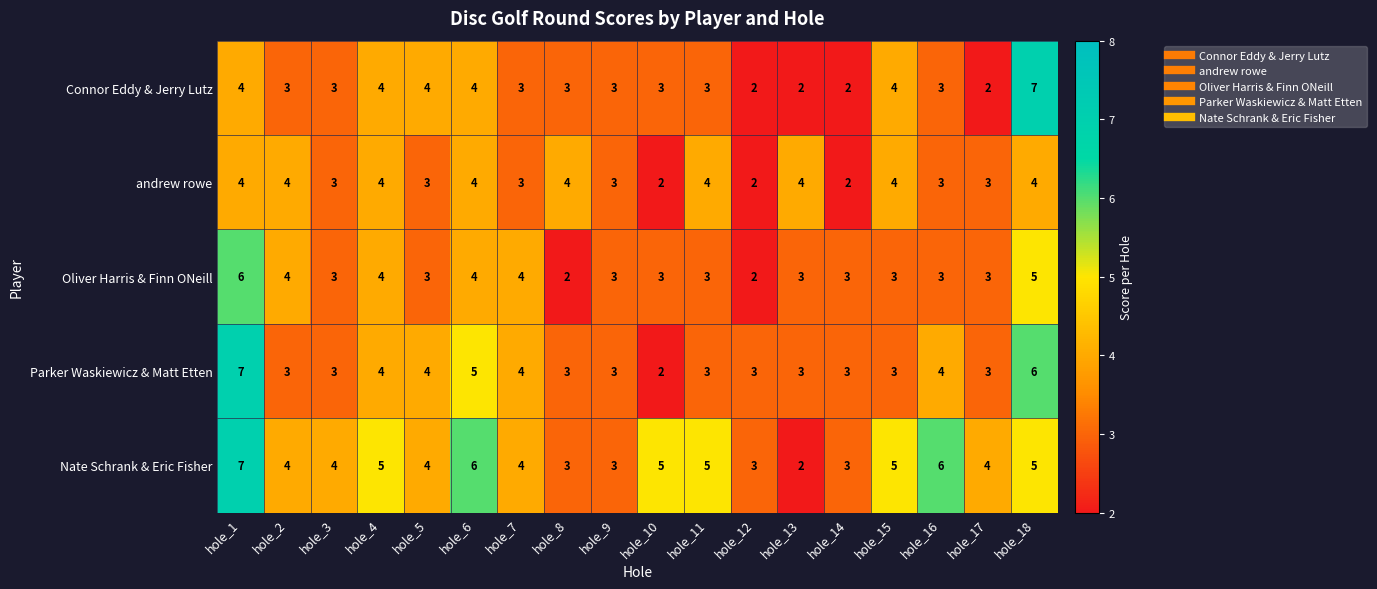

Where does the Nate Schrank & Eric Fisher series first go above 4?

hole_1